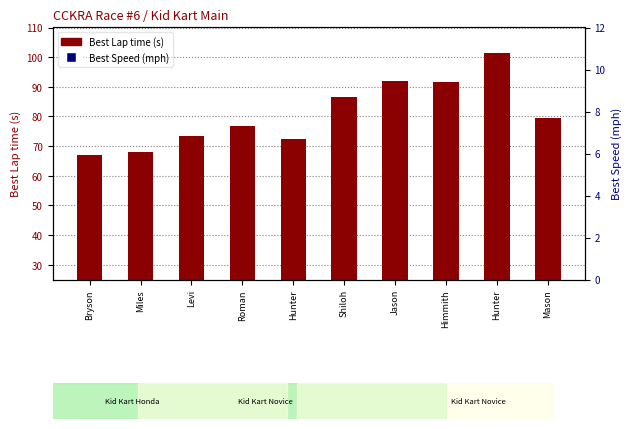

Is the value of Best Speed at Hunter greater than the value of Best Lap time at Hunter?

No